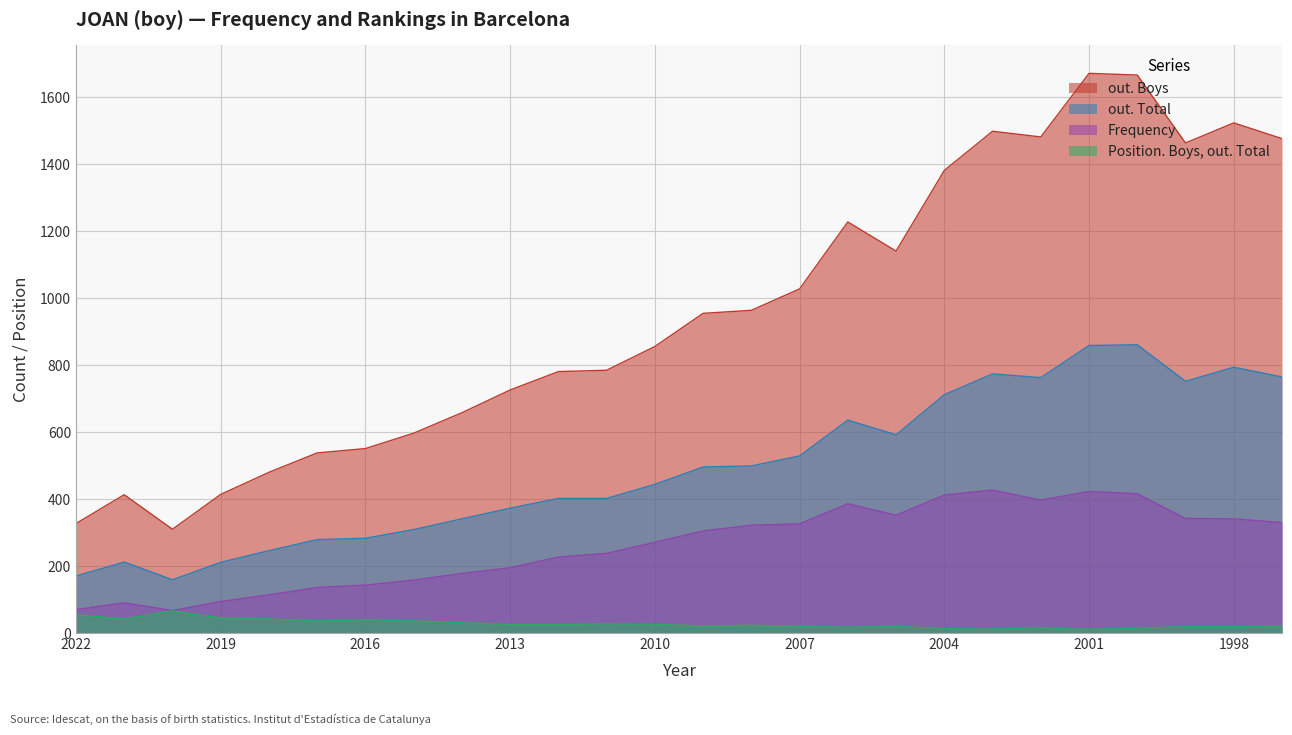

At how many categories does at least one series exceed 841?

14